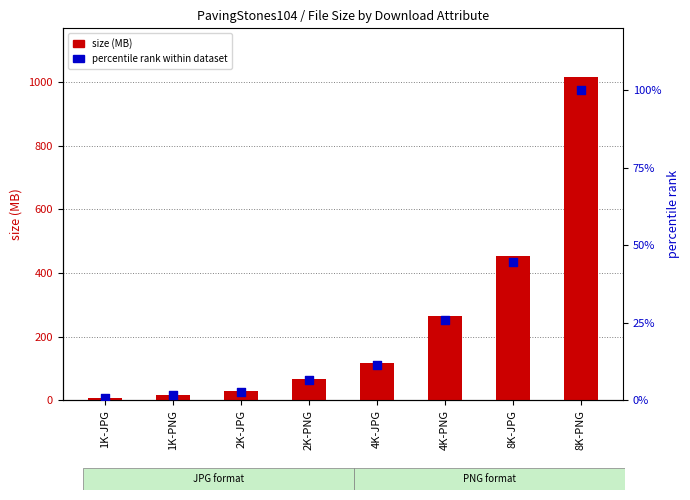

Which series reaches the maximum Y coordinate?

size (MB)